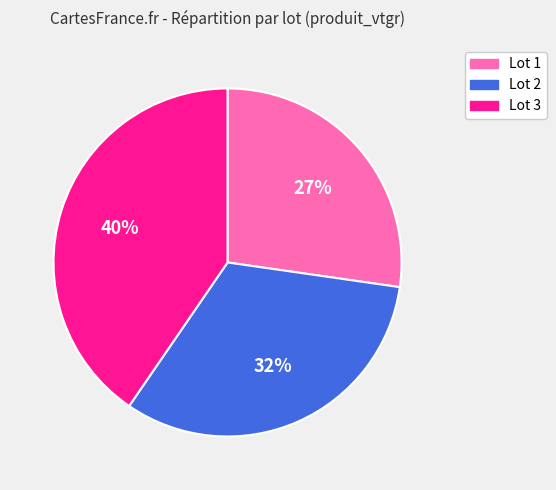

Rank the categories by value from highest to lowest.

Lot 3, Lot 2, Lot 1